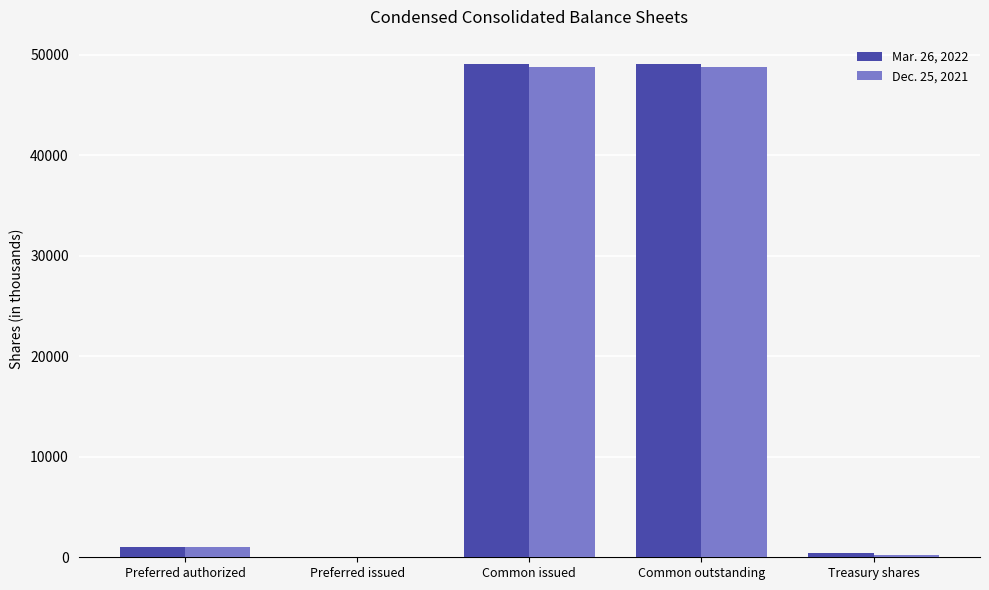

Is it true that Mar. 26, 2022 equals -29891 at Preferred issued?

False